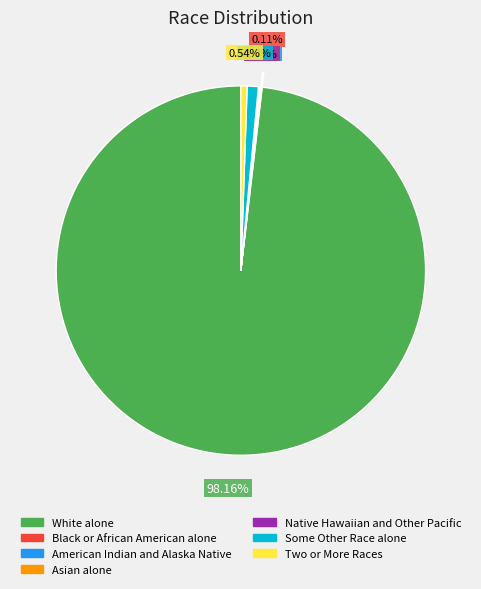

Count the number of slices in the pie.

7